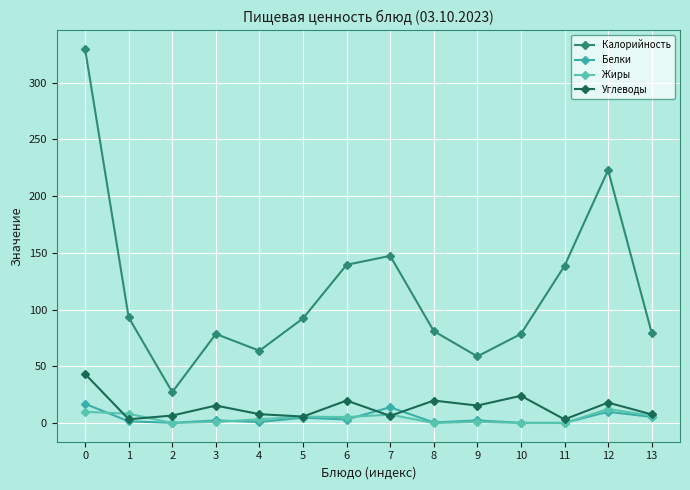

What is the greatest value displayed?

329.4